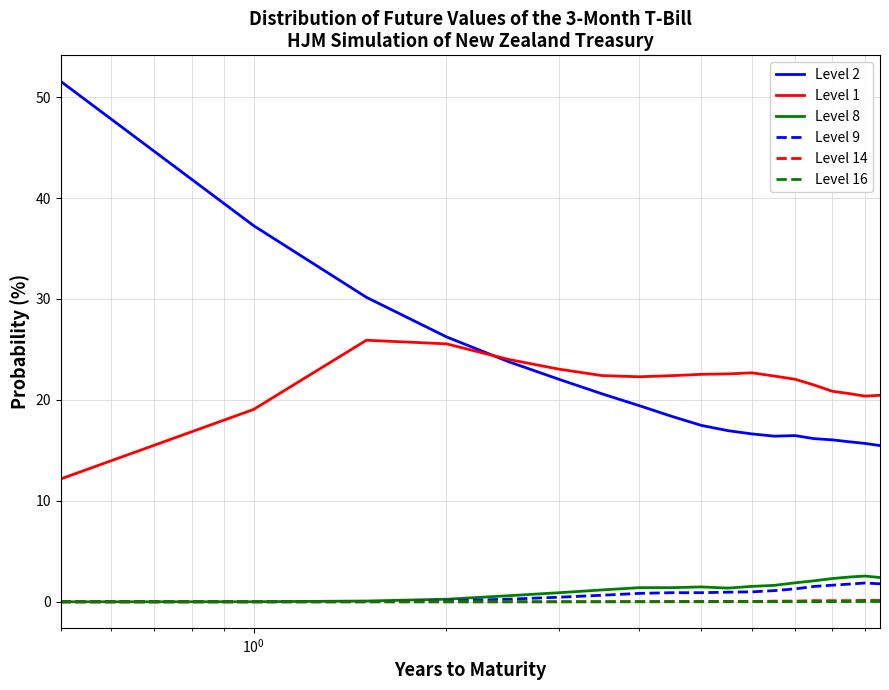

What is the difference between the second highest and minimum values in the Level 1 series?

13.4